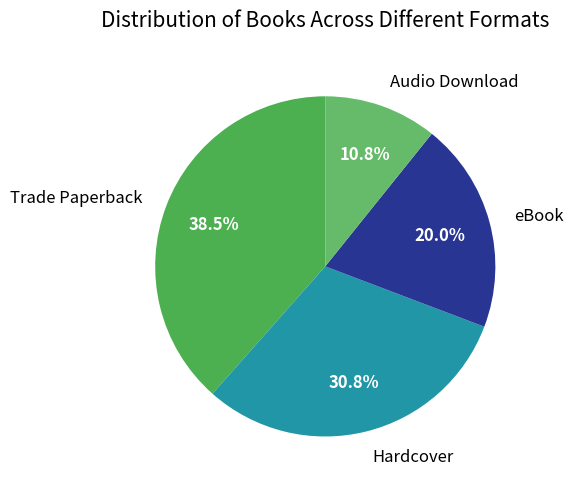

To the nearest percent, what portion does eBook represent?

20%